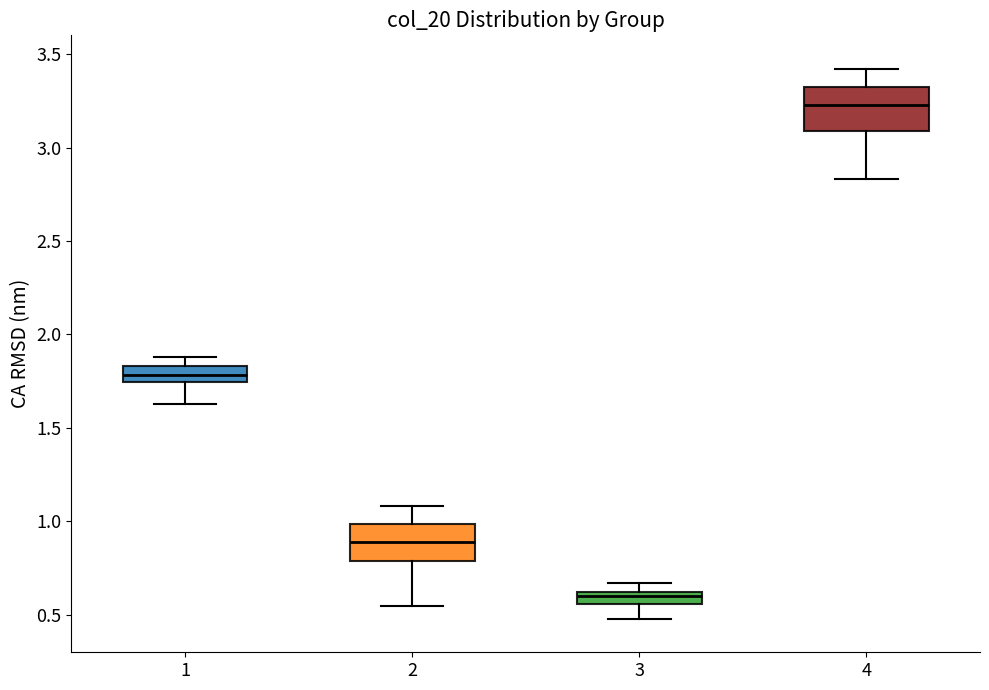

Where does the median line of the box at x = 2 sit on the y-axis? The values are not printed on the chart, so give them approximately, as read against the axis.

0.90